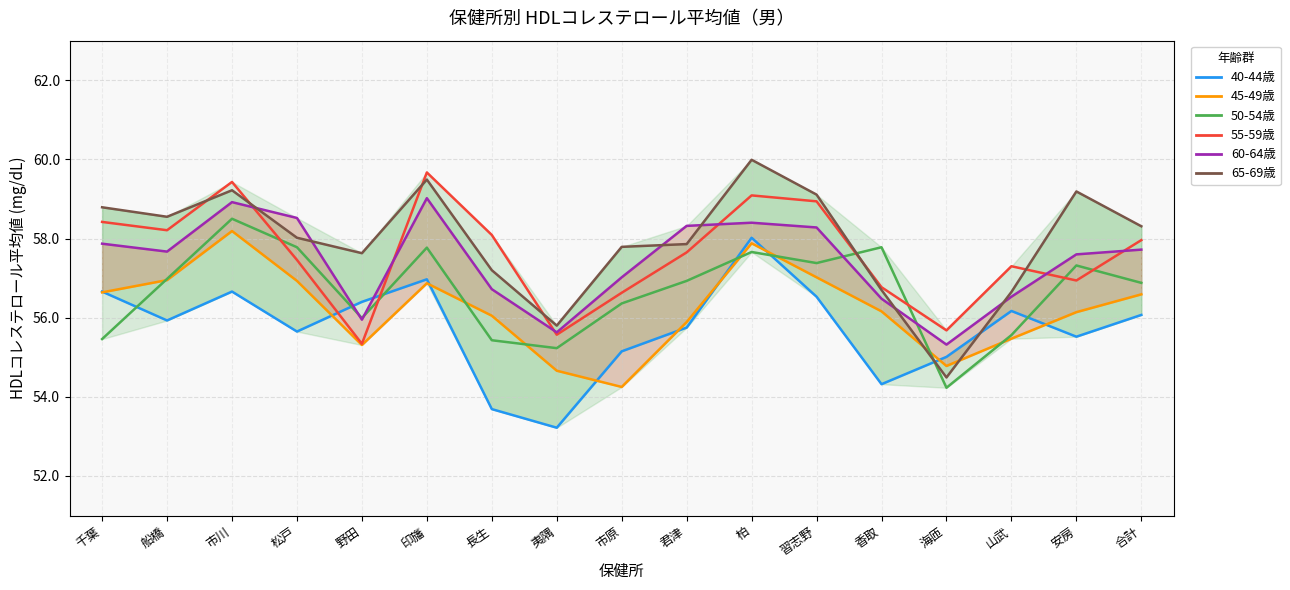

What are all the series names shown in the legend?

40-44歳, 45-49歳, 50-54歳, 55-59歳, 60-64歳, 65-69歳